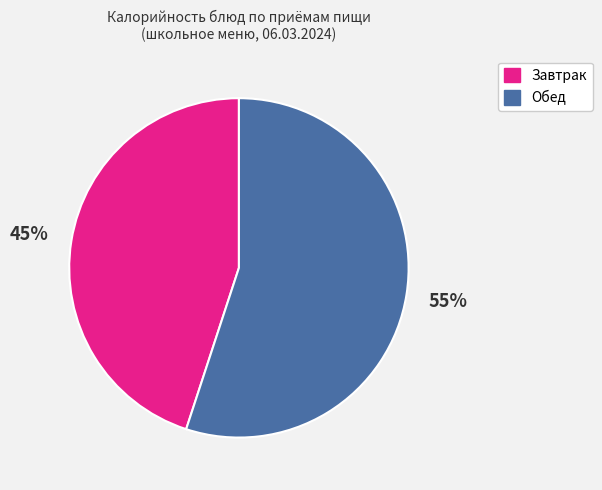

How many segments does this pie chart have?

2